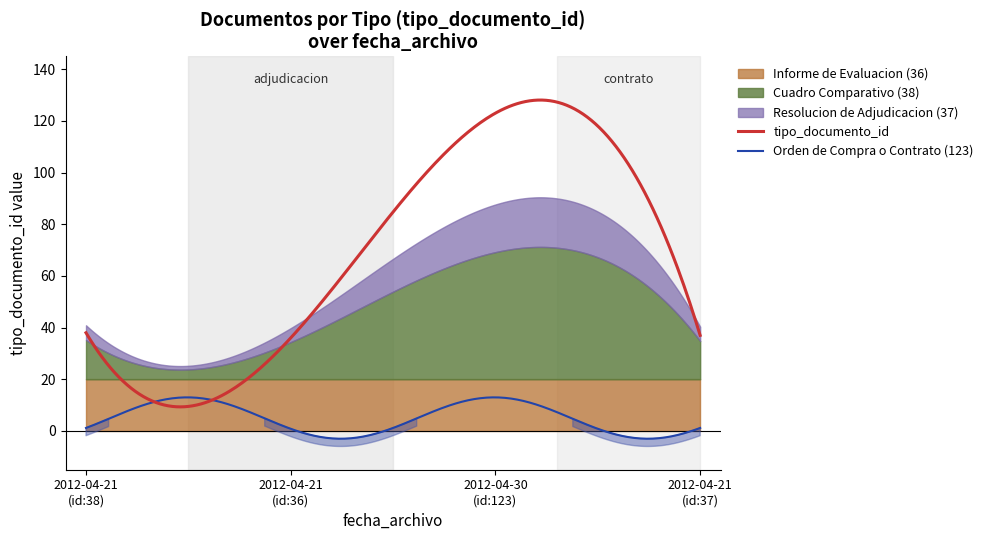

Does the chart display data point markers on the line(s)?

No